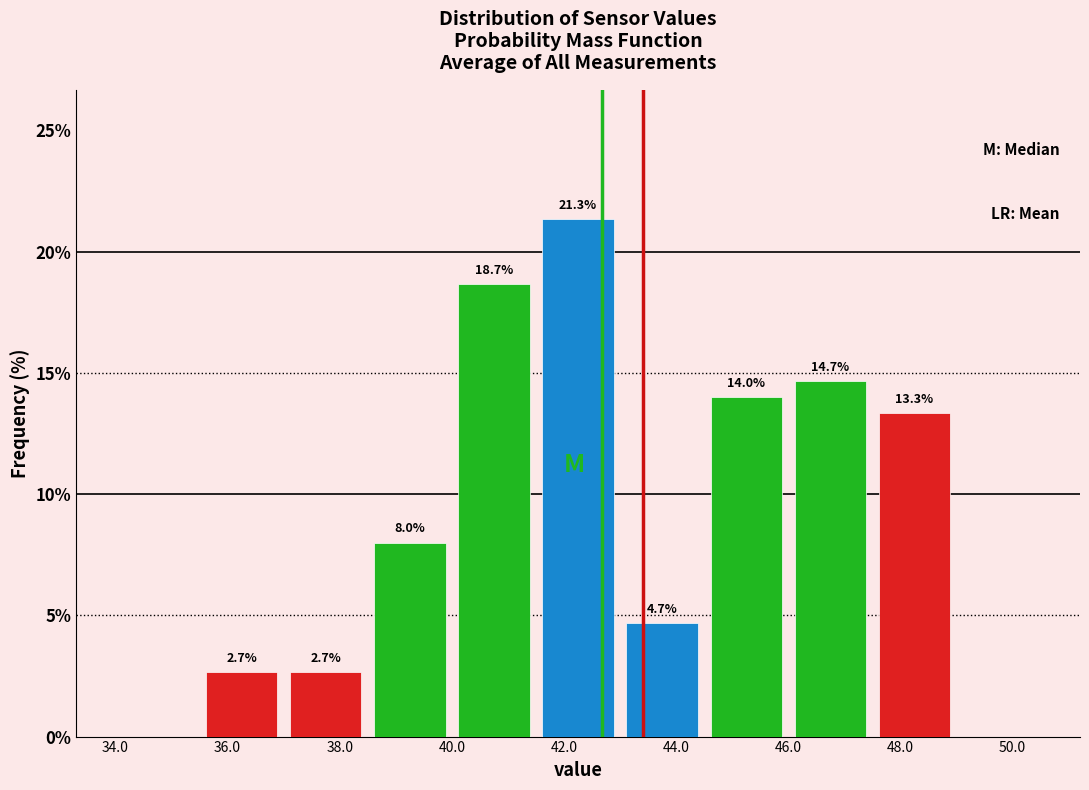

Over which range of the x-axis is the bar tallest?

41.5 to 43.0